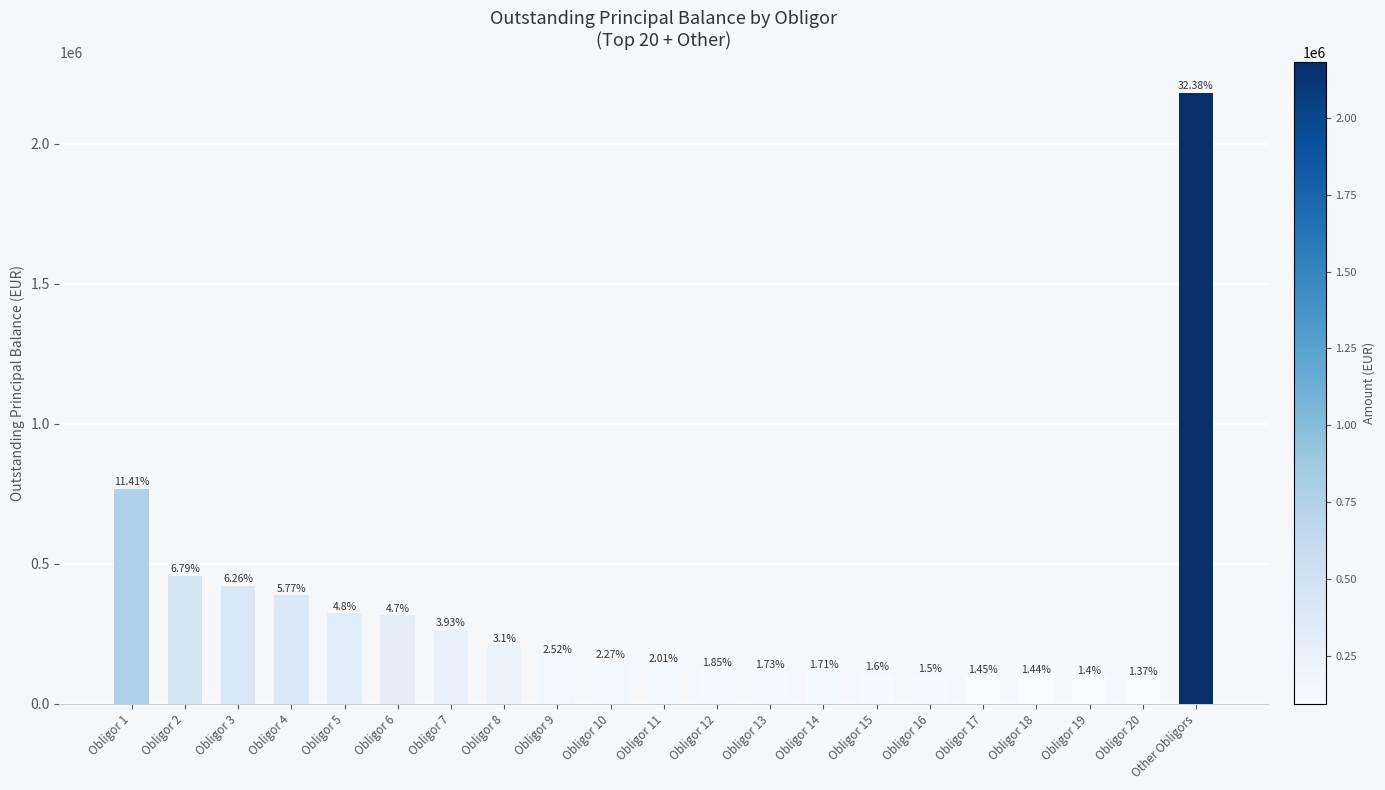

Does the chart contain any negative values?

No